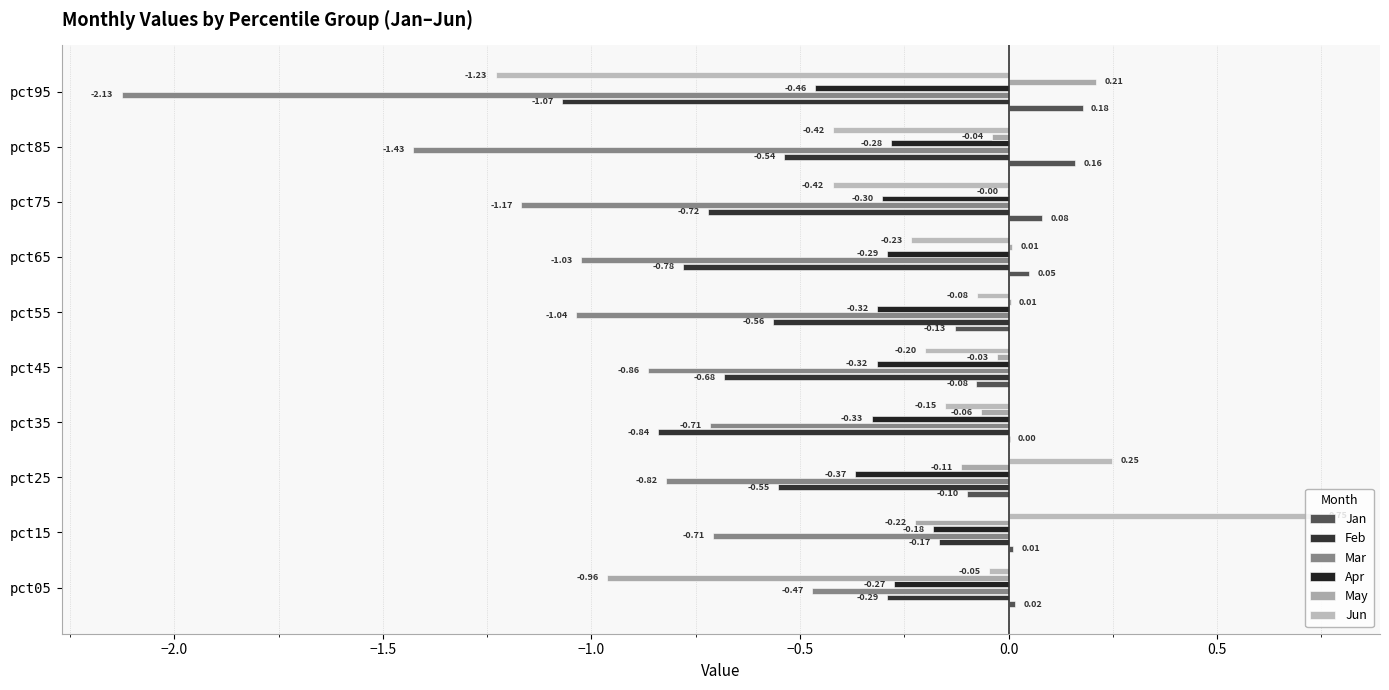

How many categories are shown in the chart?

10